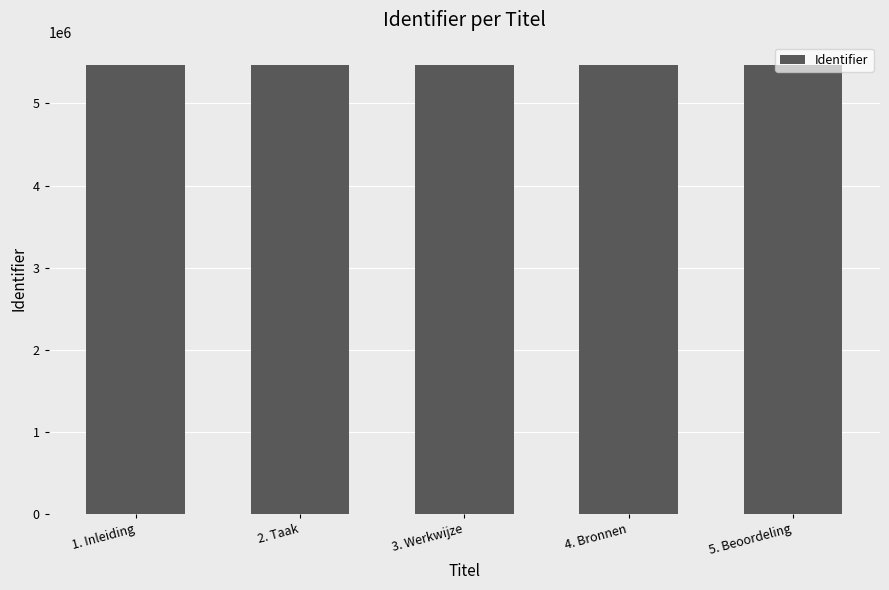

What is the label of the 1st bar from the right?

5. Beoordeling